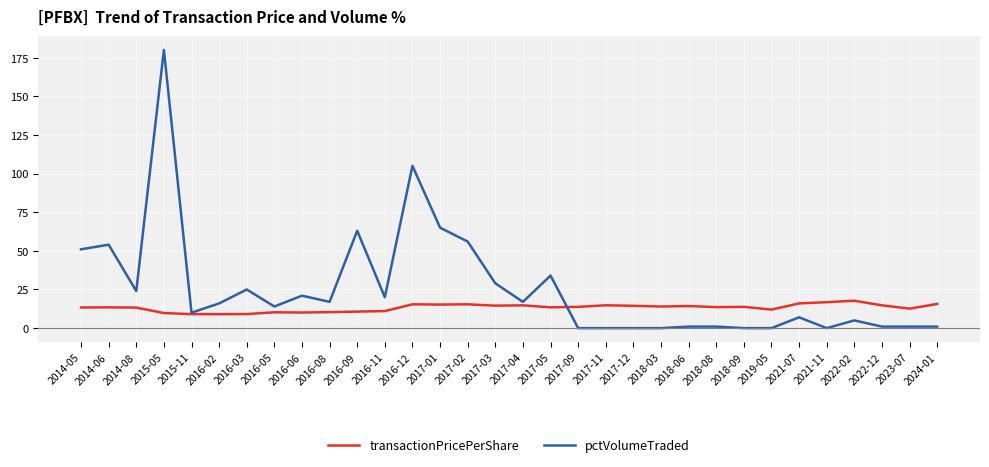

How many lines are shown in the chart?

2